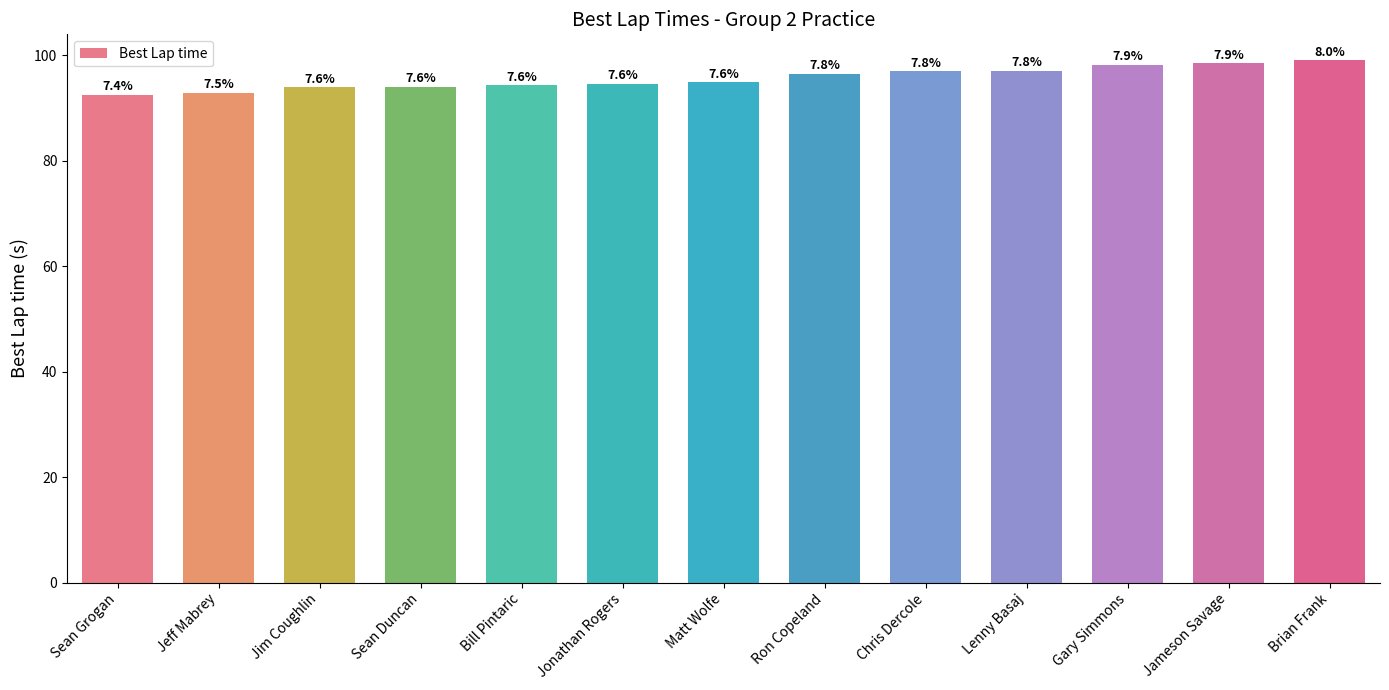

Reading left to right, transcribe all the data shown in this chart.

Sean Grogan=92.5	Jeff Mabrey=92.9	Jim Coughlin=94.0	Sean Duncan=94.1	Bill Pintaric=94.4	Jonathan Rogers=94.7	Matt Wolfe=94.9	Ron Copeland=96.5	Chris Dercole=97.0	Lenny Basaj=97.1	Gary Simmons=98.2	Jameson Savage=98.5	Brian Frank=99.1